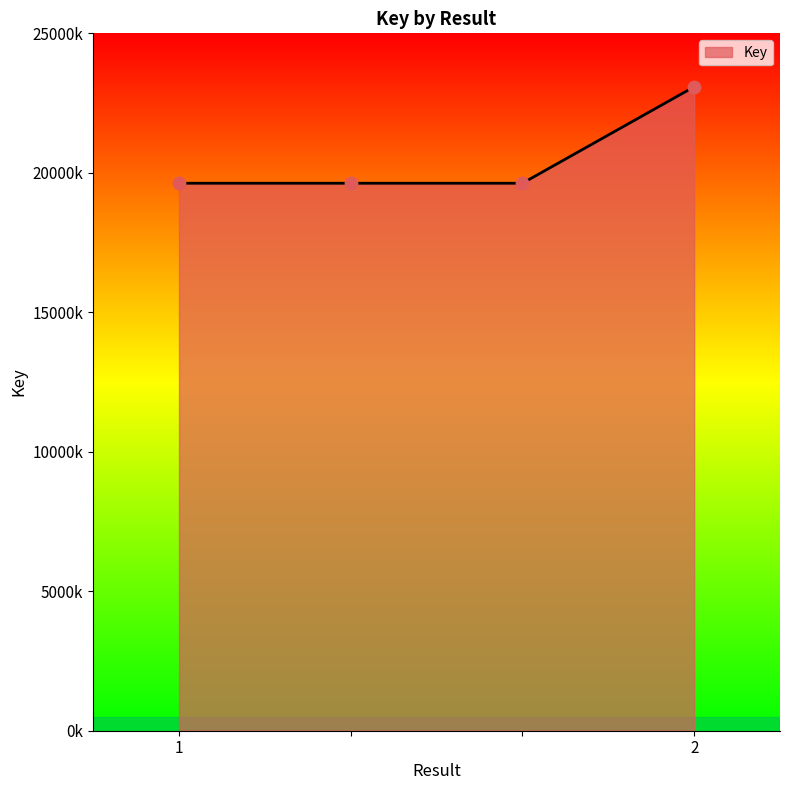

Does the chart have visible grid lines?

No